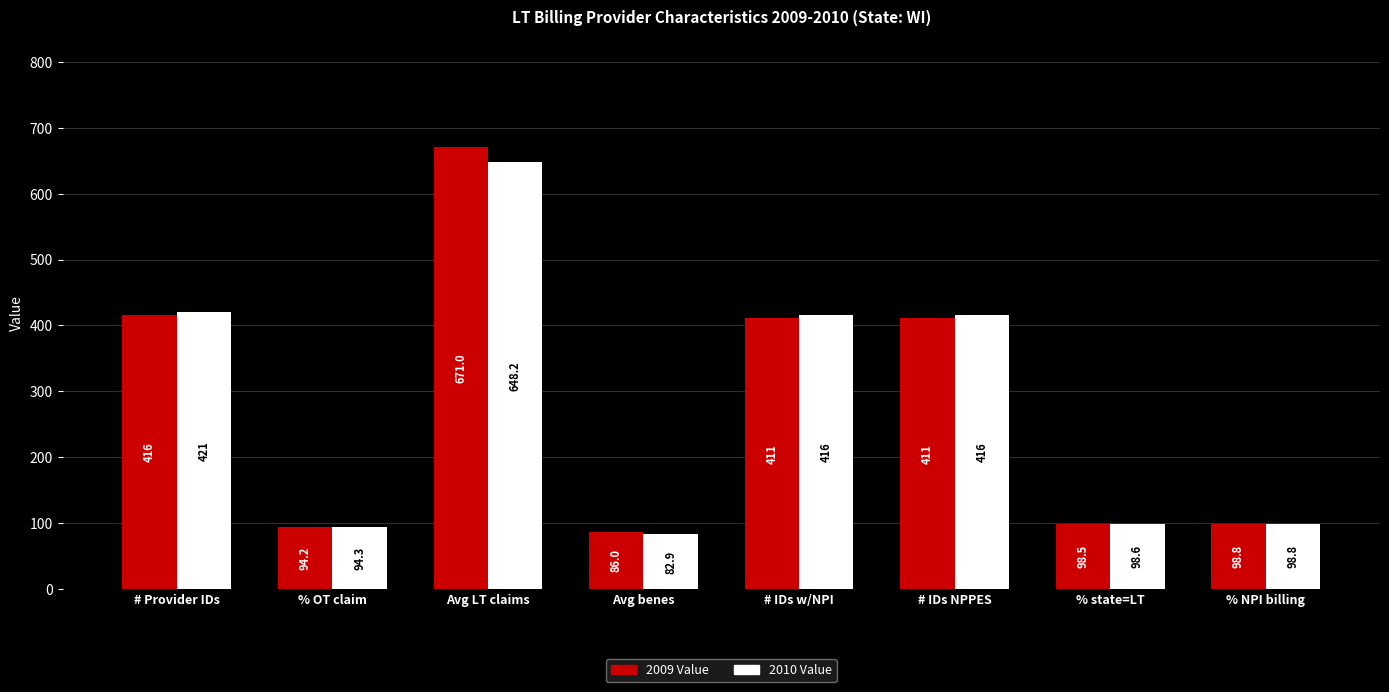

What is the value of the 2010 Value bar at the 7th from the left?

98.6